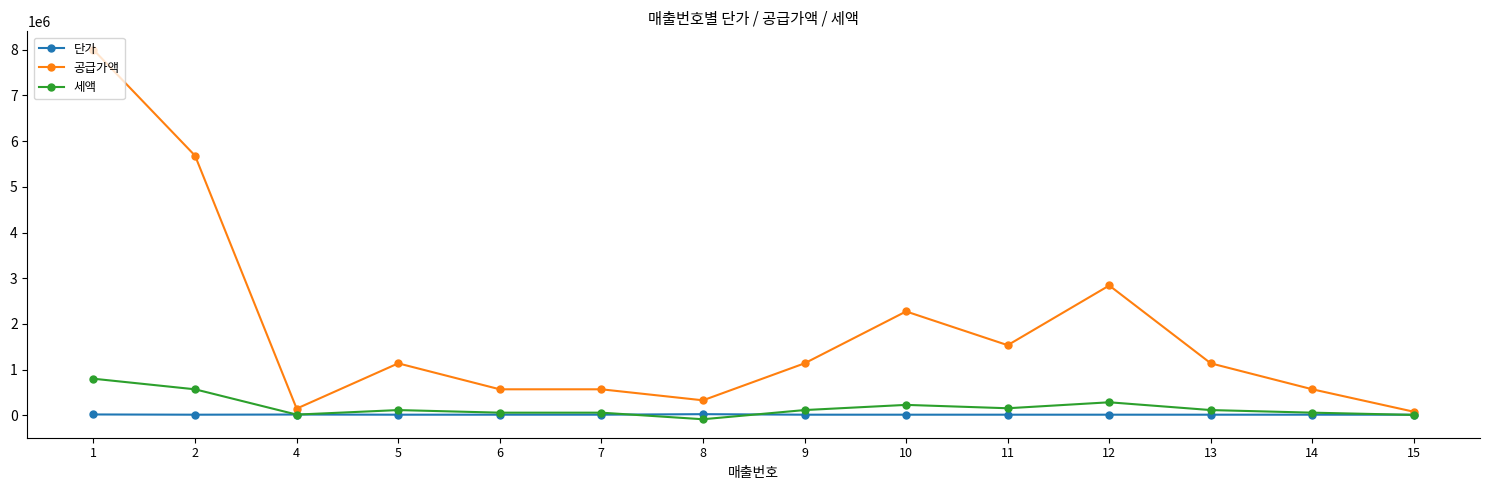

Count the number of data series in this chart.

3